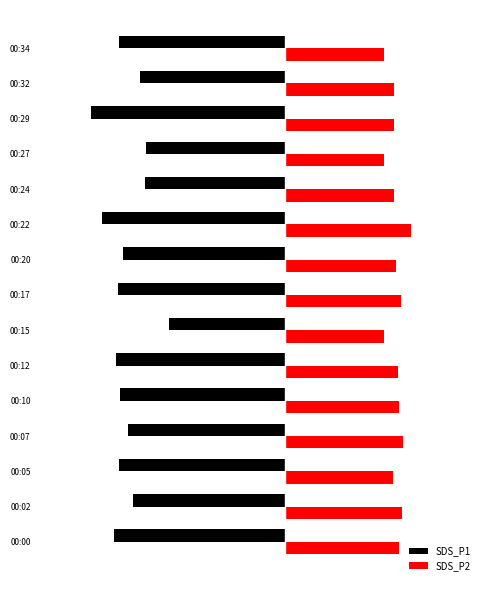

What are all the series names shown in the legend?

SDS_P1, SDS_P2